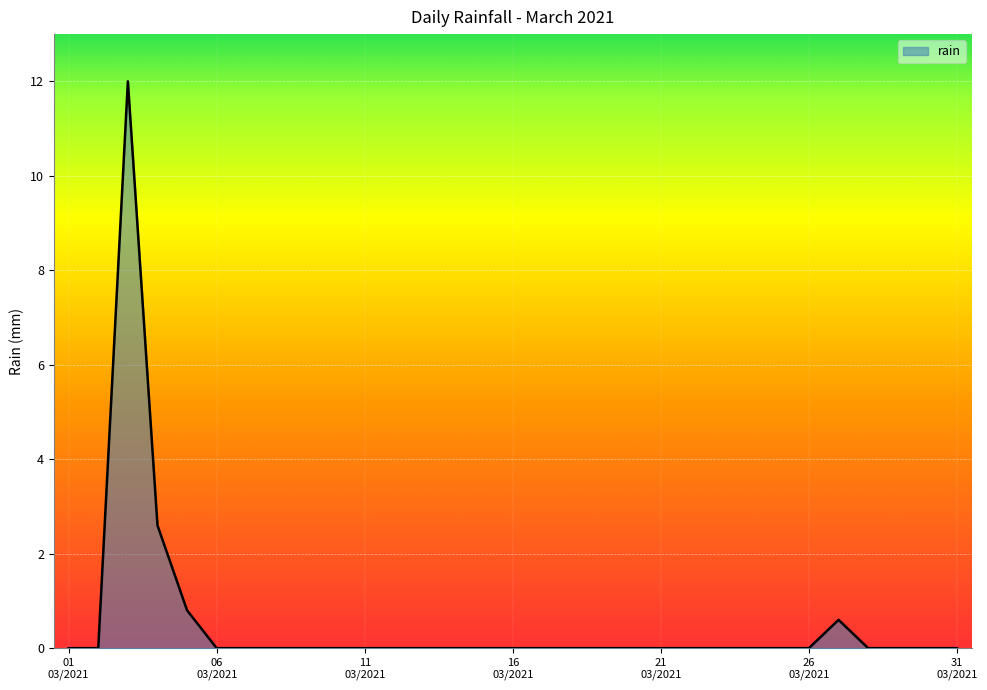

What is the maximum value shown in the chart?

12.0